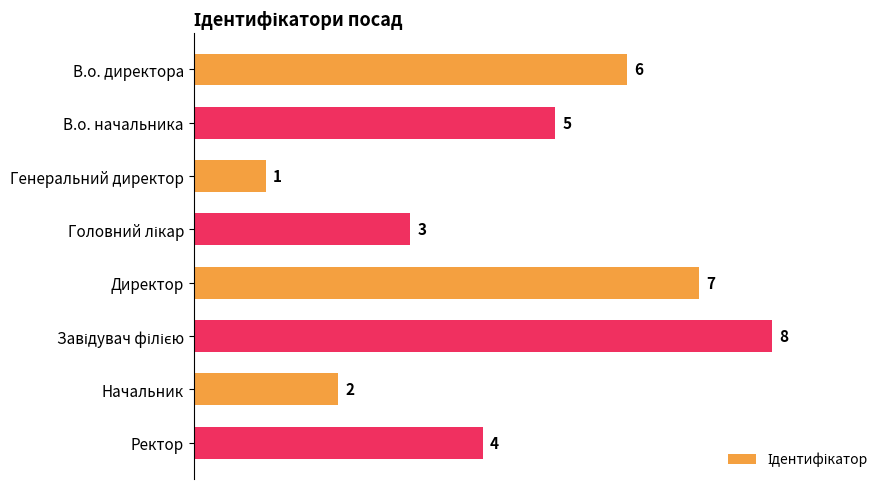

Reading top to bottom, what are all the values shown in this chart?

6	5	1	3	7	8	2	4